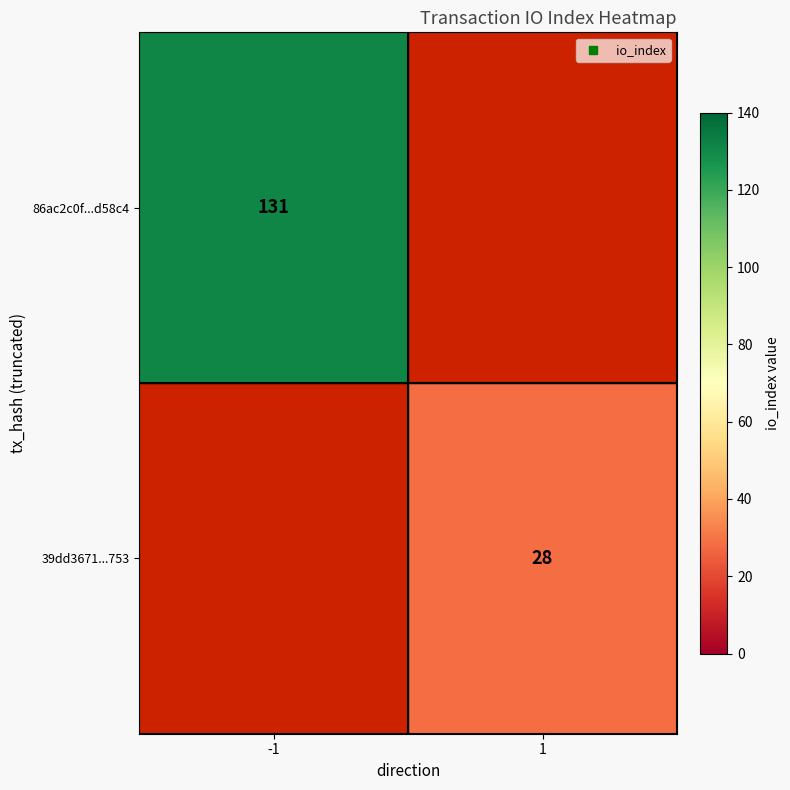

The 39dd3671...753 series shows 28 at 1. True or false?

True